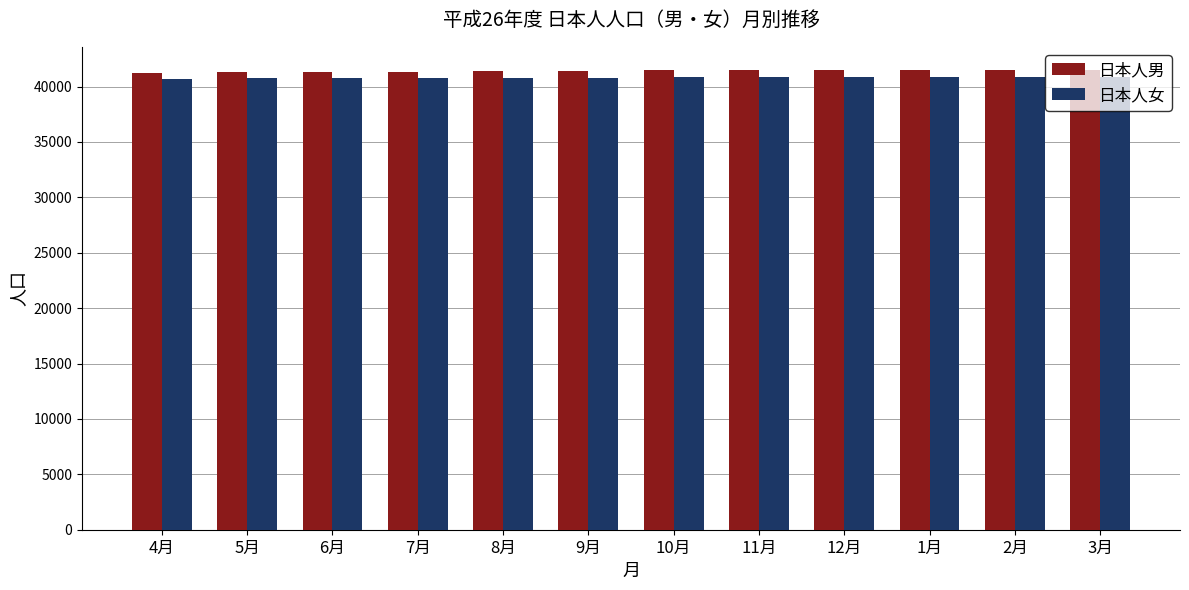

What is the spread (max minus min) of values at 2月?

624